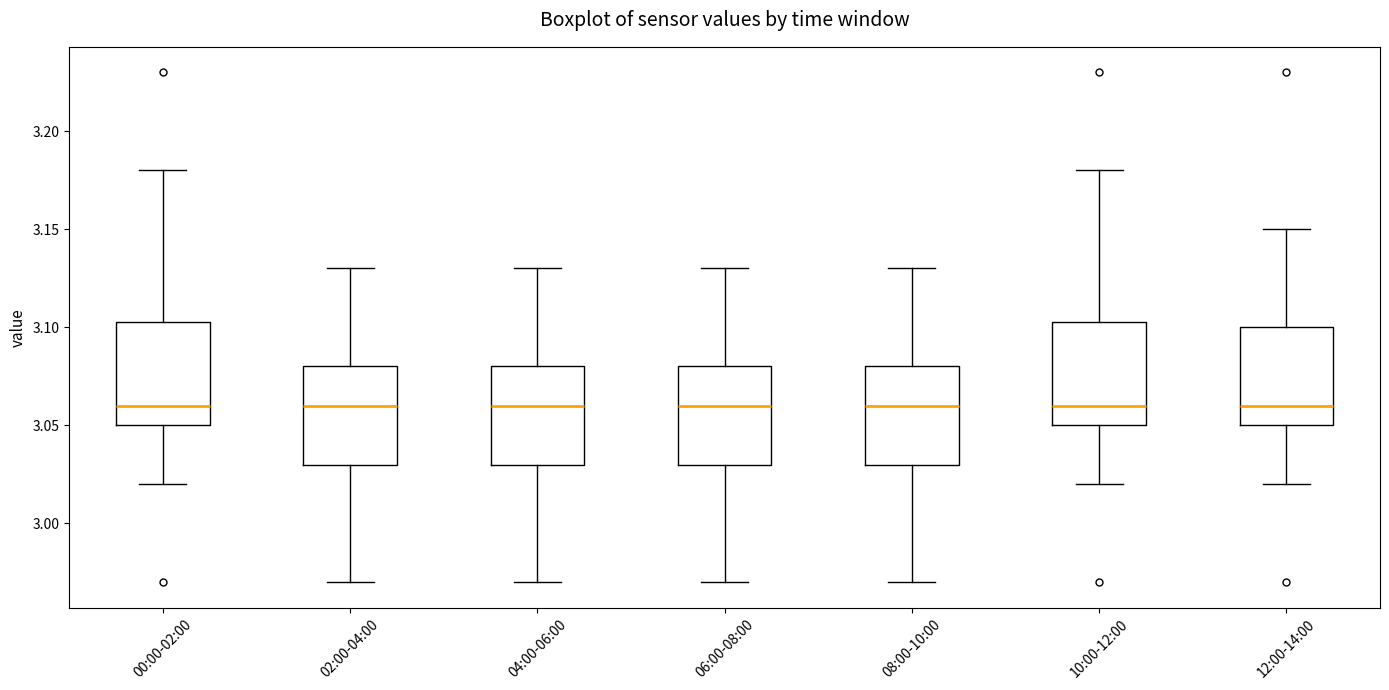

Where does the lower whisker of the box for 00:00-02:00 end on the y-axis? The values are not printed on the chart, so give them approximately, as read against the axis.

3.020